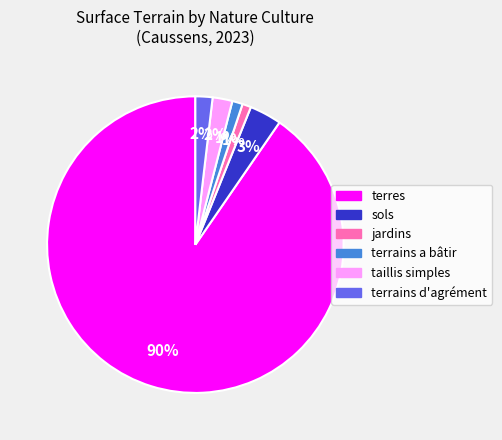

How many slices are in this pie chart?

6